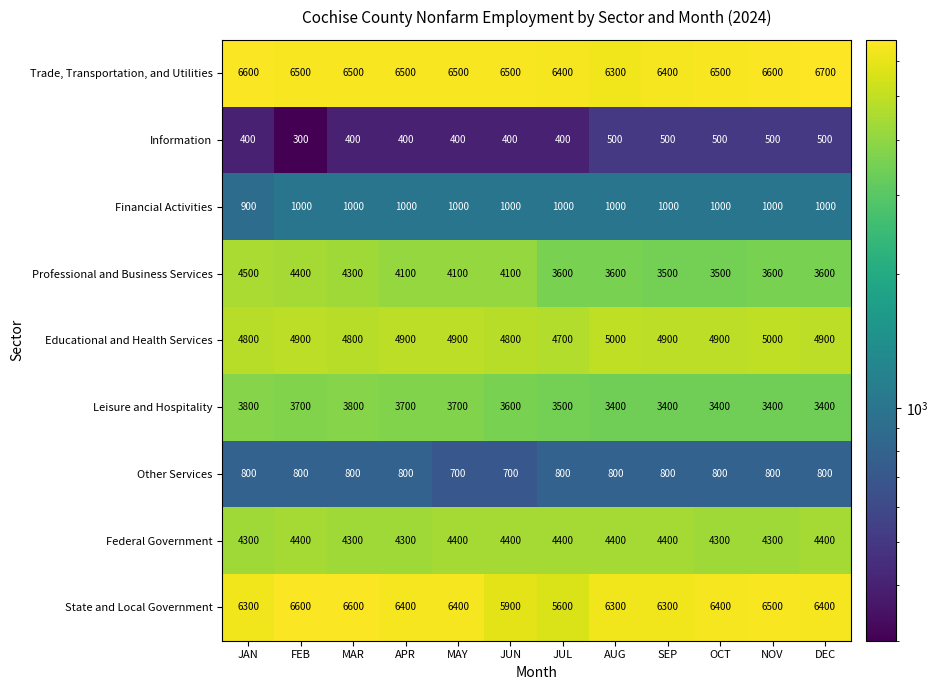

Read the Leisure and Hospitality value at FEB, to the nearest 50.

3700